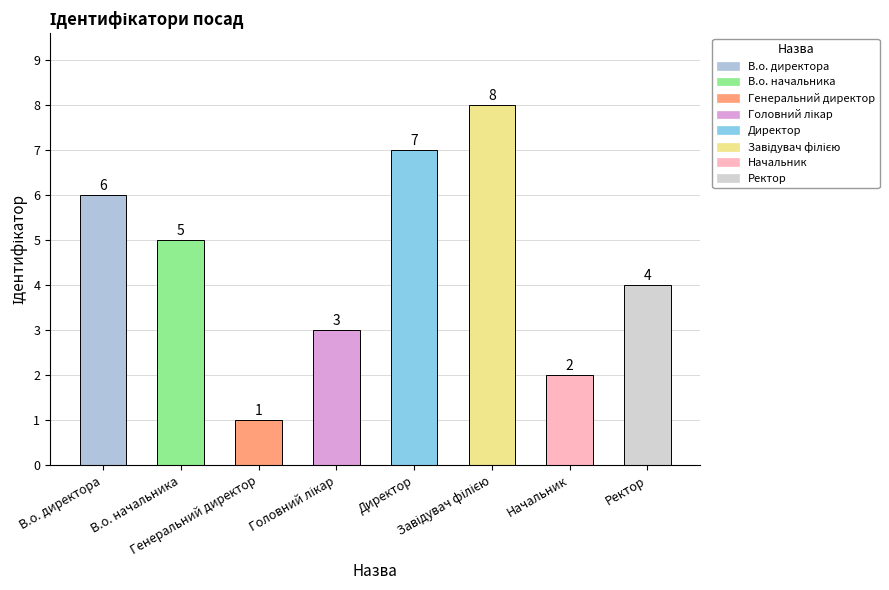

What is the difference between the values at В.о. директора and Ректор?

2